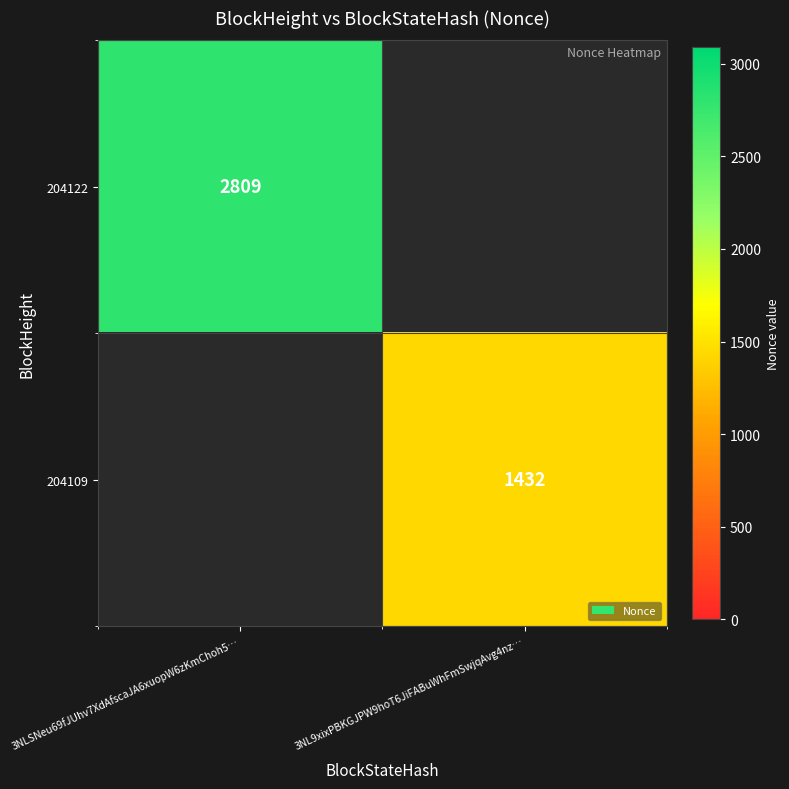

Is it true that 204122 equals 1461 at 3NLSNeu69fJUhv7XdAfscaJA6xuopW6zKmChoh5…?

False